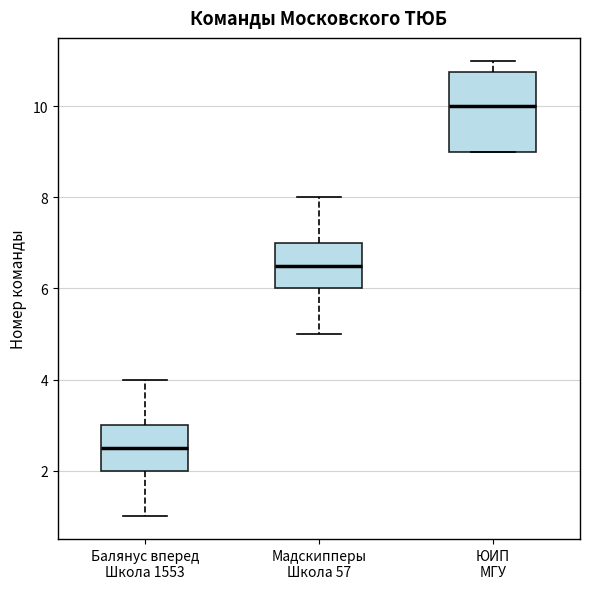

Which box's median line is the highest?

ЮИП МГУ